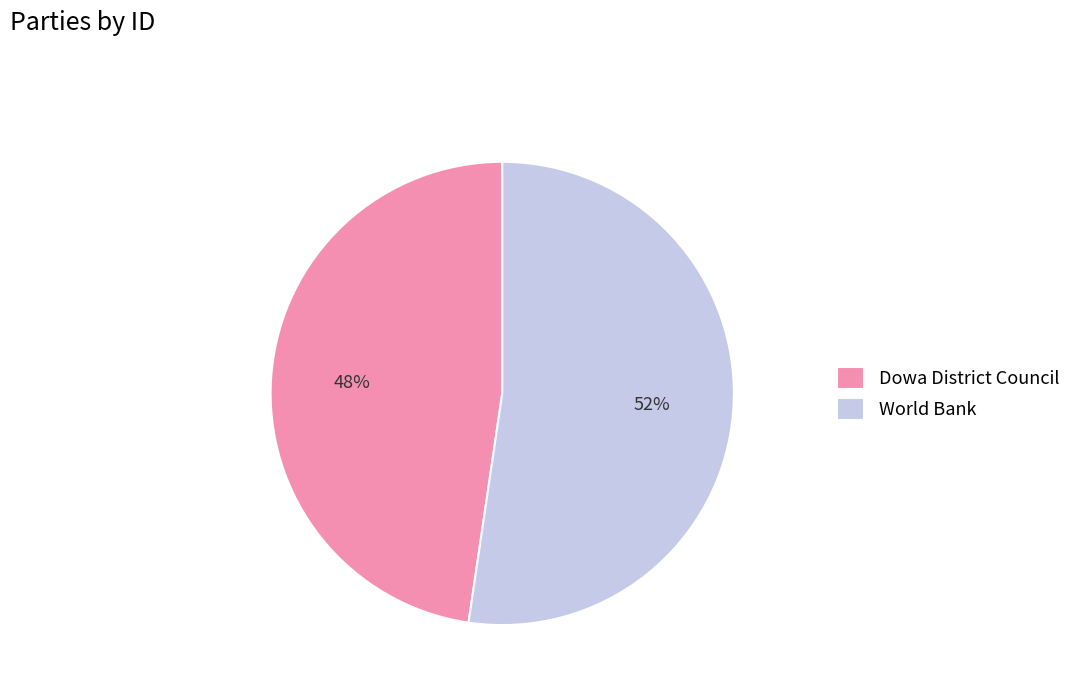

Does any single category account for the majority?

Yes